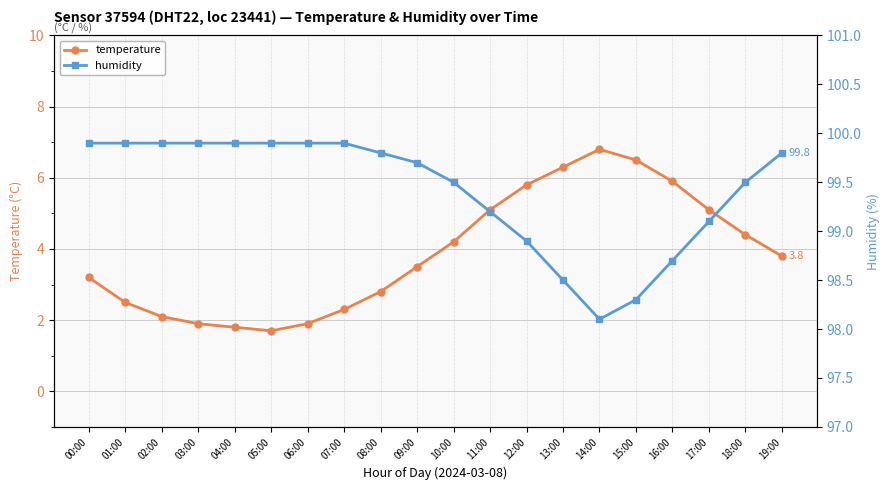

The humidity series shows 50.2 at 14:00. True or false?

False